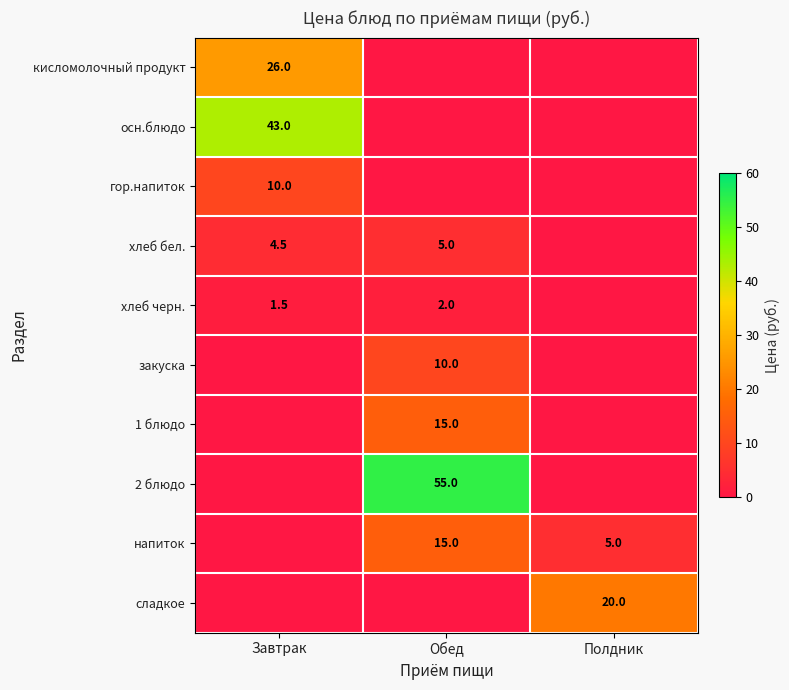

Is the value of 2 блюдо at Обед greater than the value of напиток at Обед?

Yes